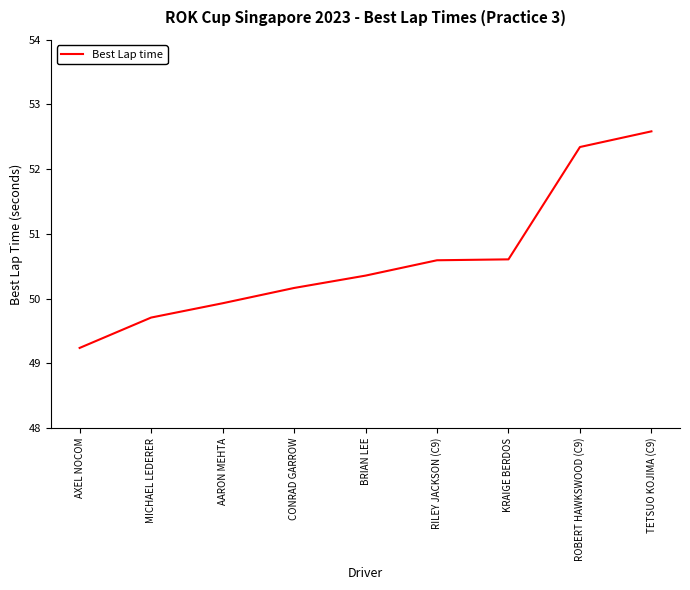

What is the change in value from AXEL NOCOM to KRAIGE BERDOS?

+1.4